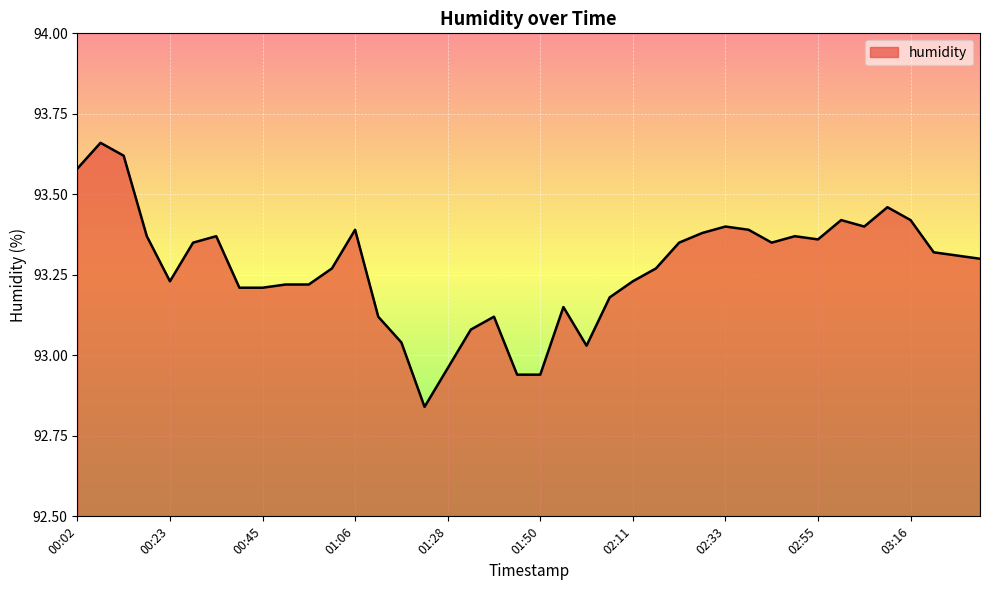

What is the difference between the maximum and minimum values?

0.8